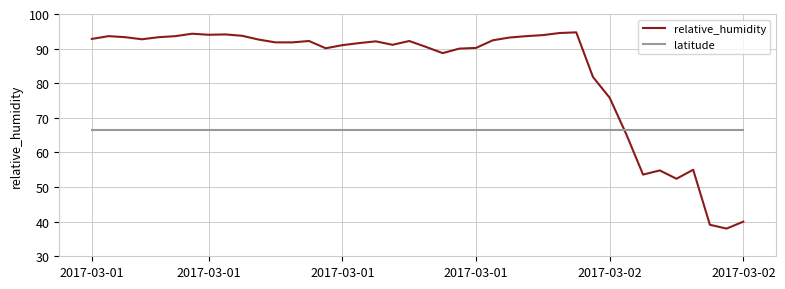

How many lines are shown in the chart?

2